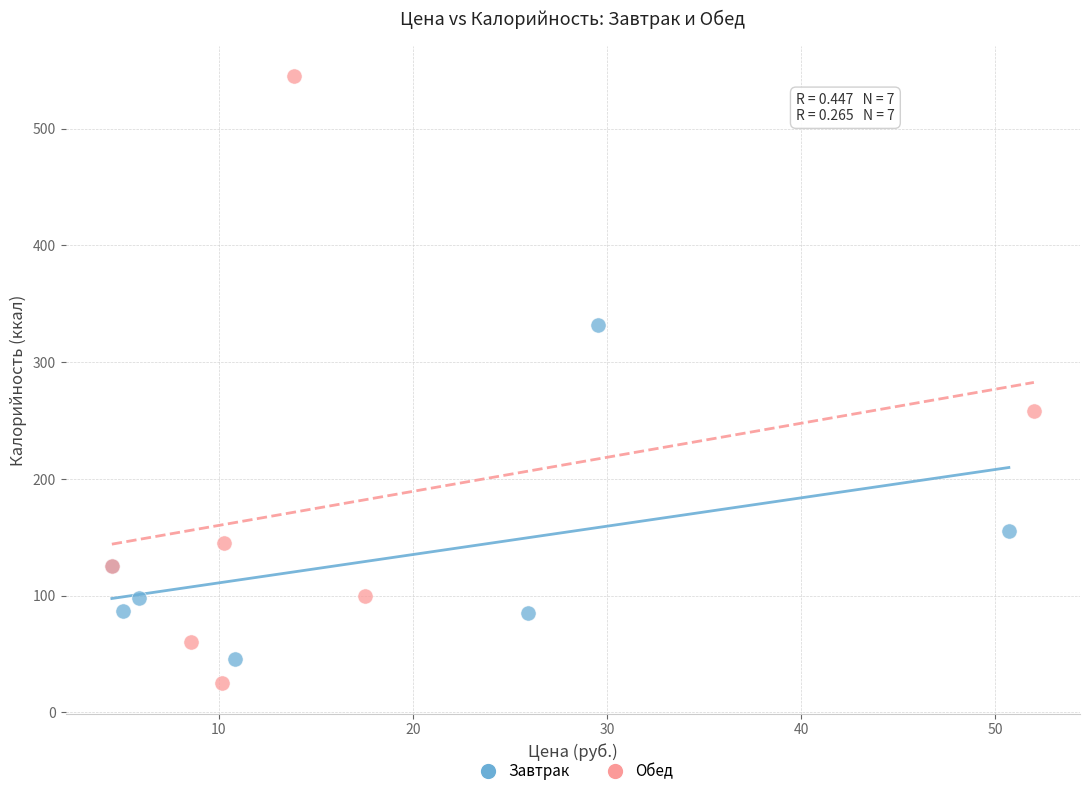

Which series has the widest spread of Y values?

Обед